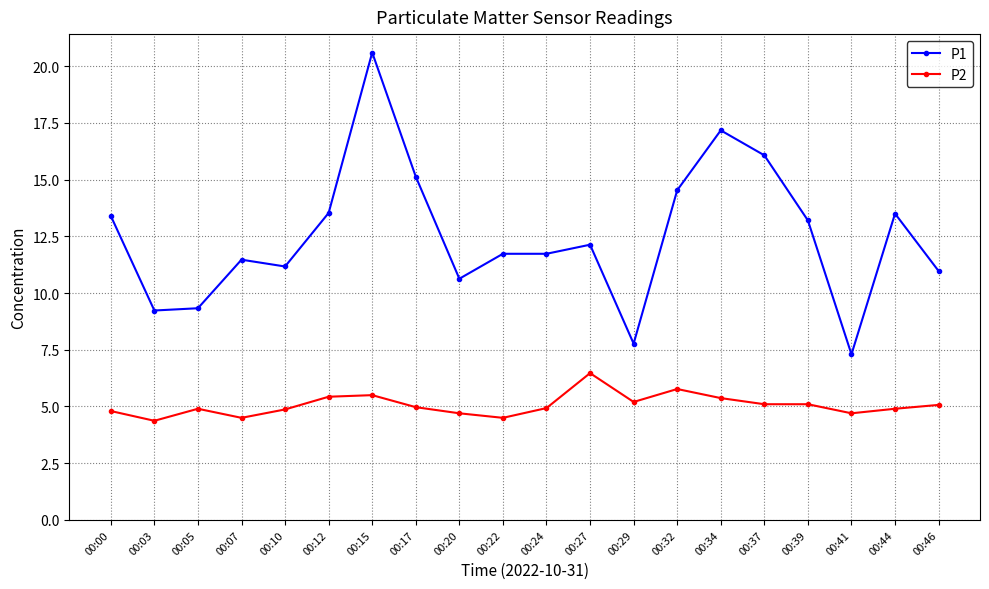

True or false: P2 and P1 intersect in this chart.

False